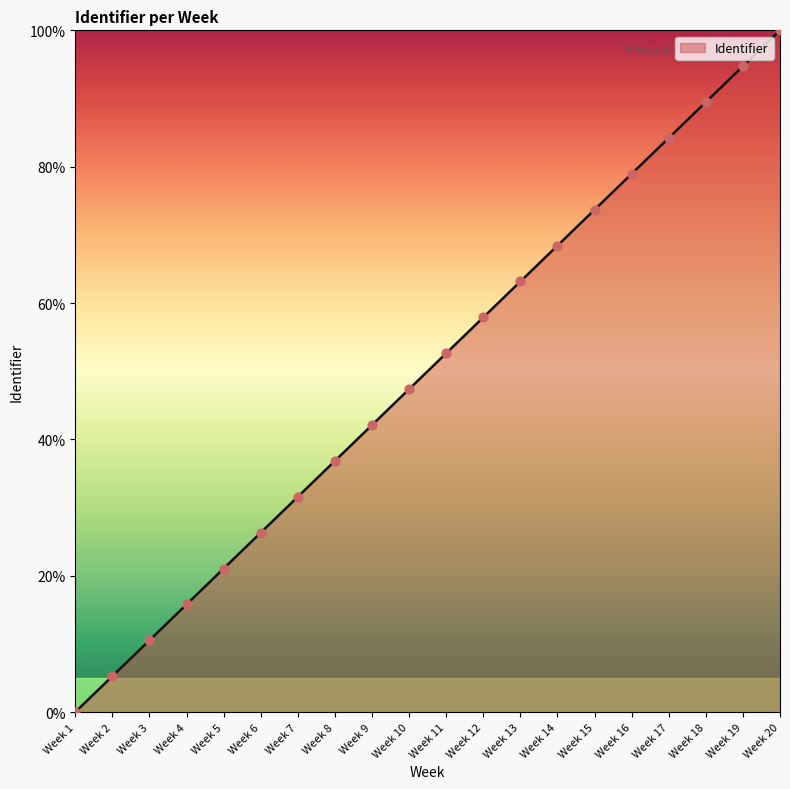

What is the change in value from Week 5 to Week 10?

+26.3